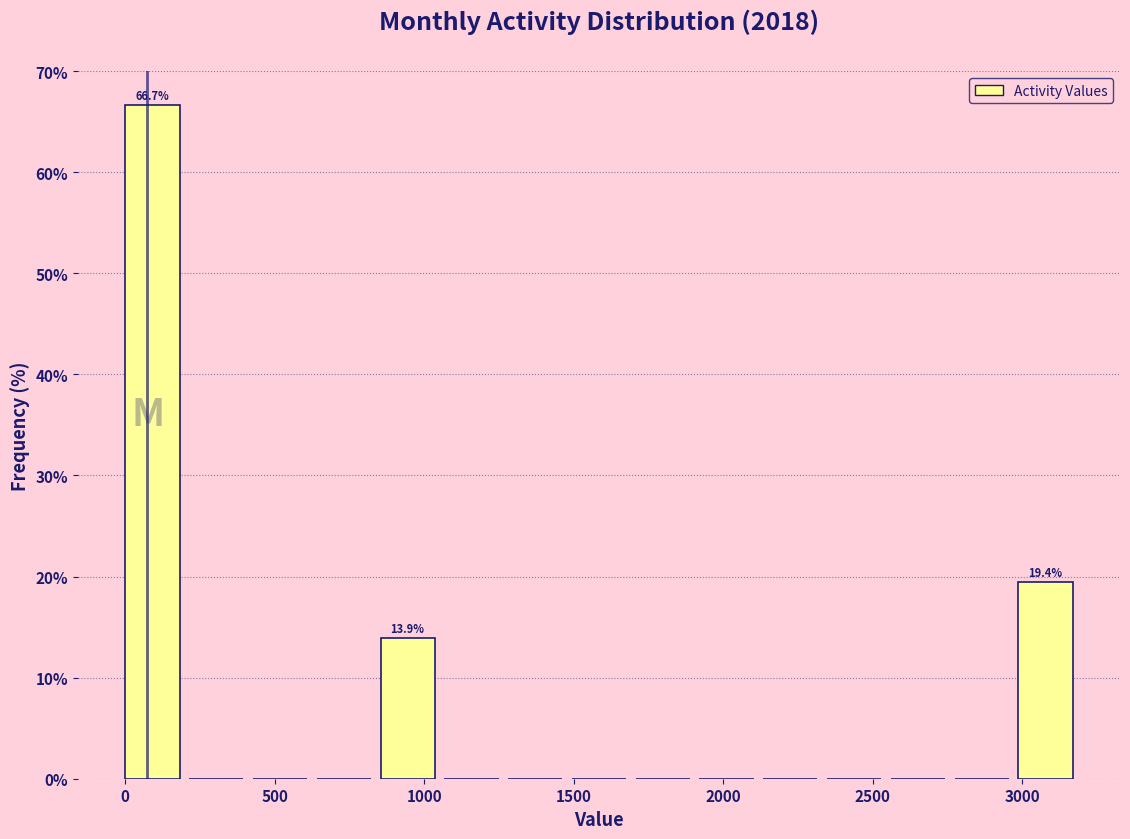

Over which range of the x-axis is the bar tallest?

0 to 200